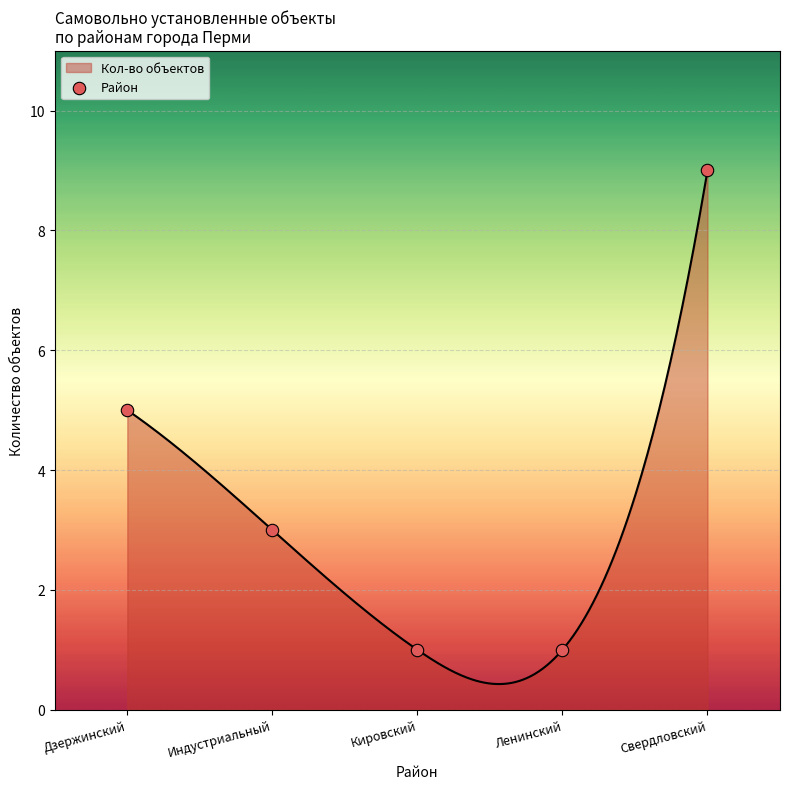

Between Индустриальный and Свердловский, which is larger?

Свердловский